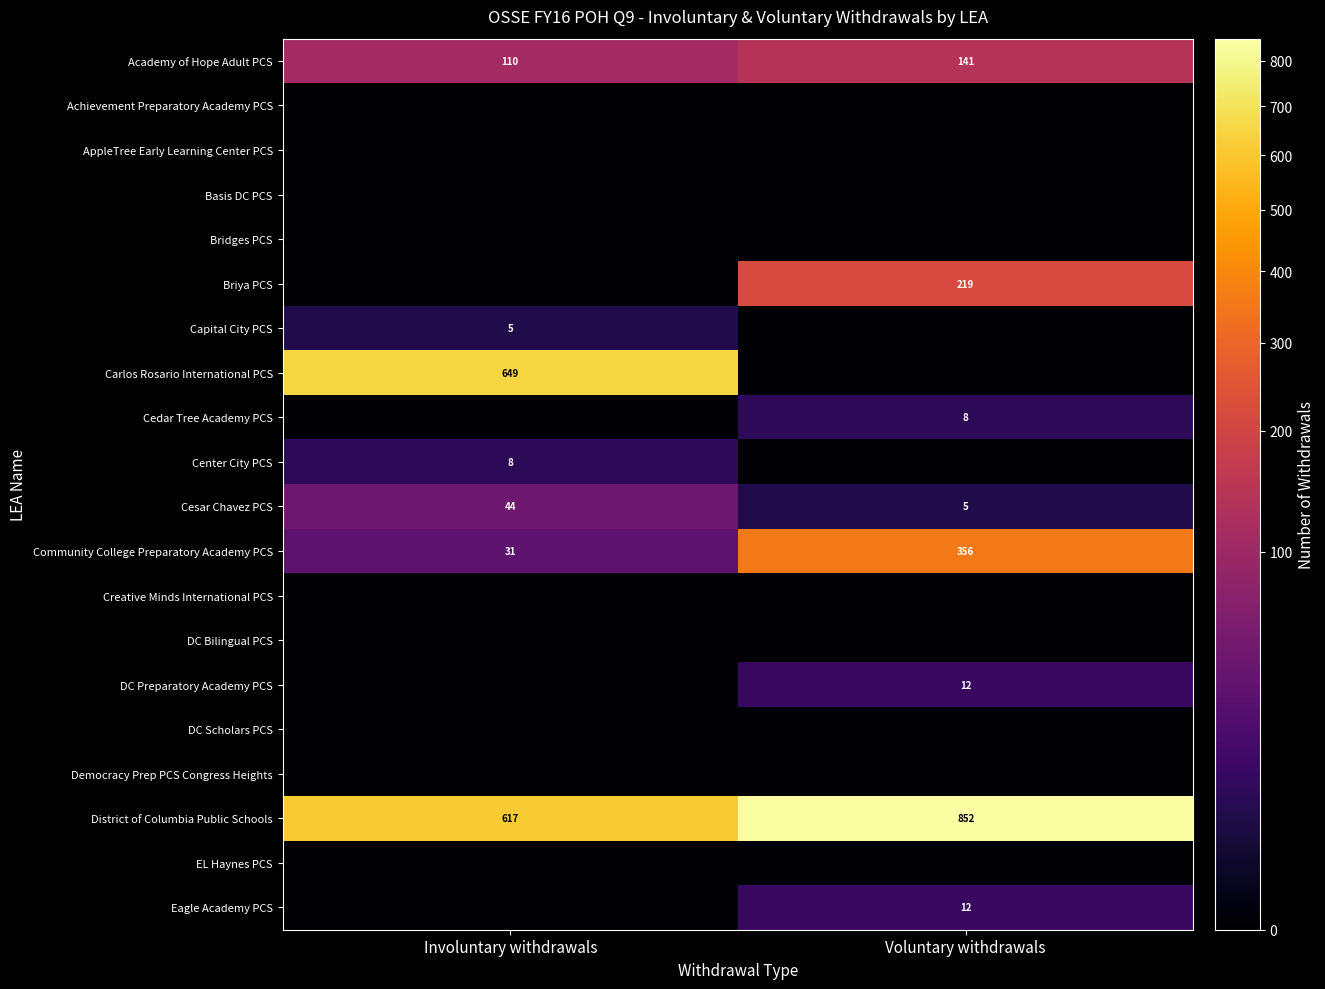

True or false: Community College Preparatory Academy PCS has a value of 356 at Voluntary withdrawals.

True